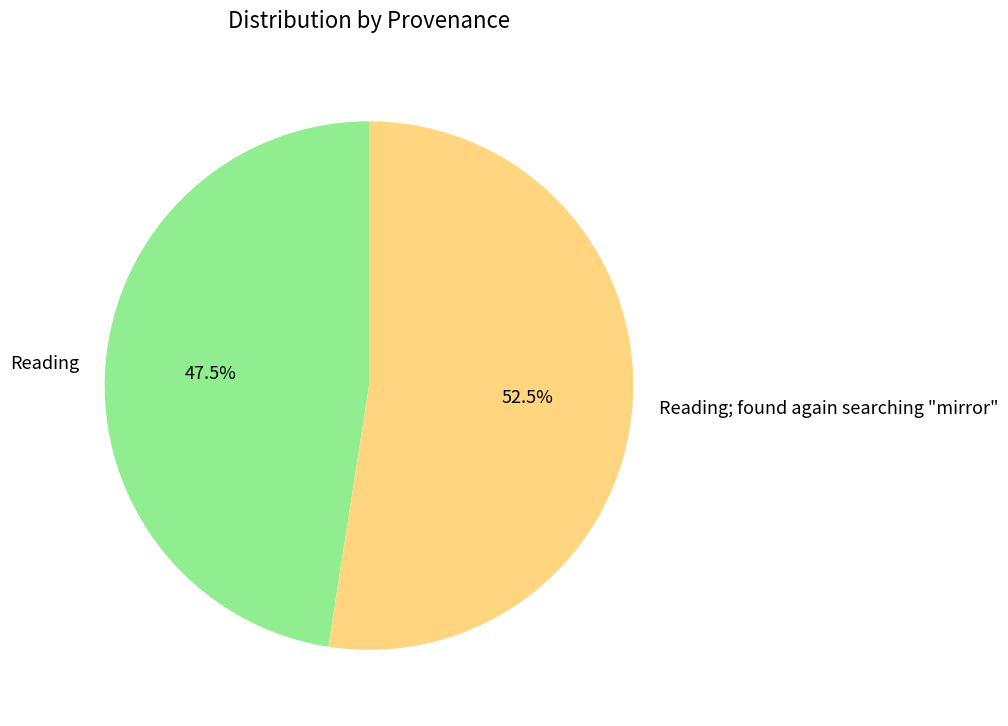

What is the smallest slice in the pie chart?

Reading